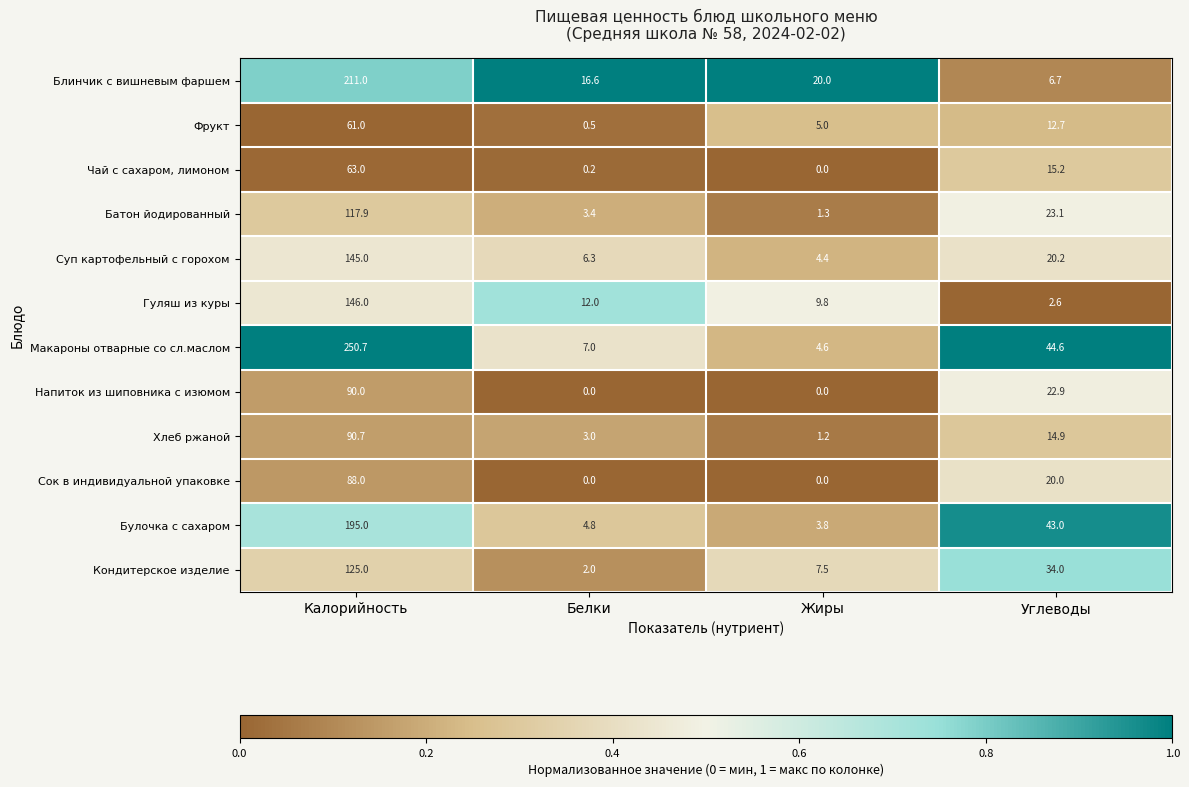

At which label is Булочка с сахаром closest to 99?

Углеводы